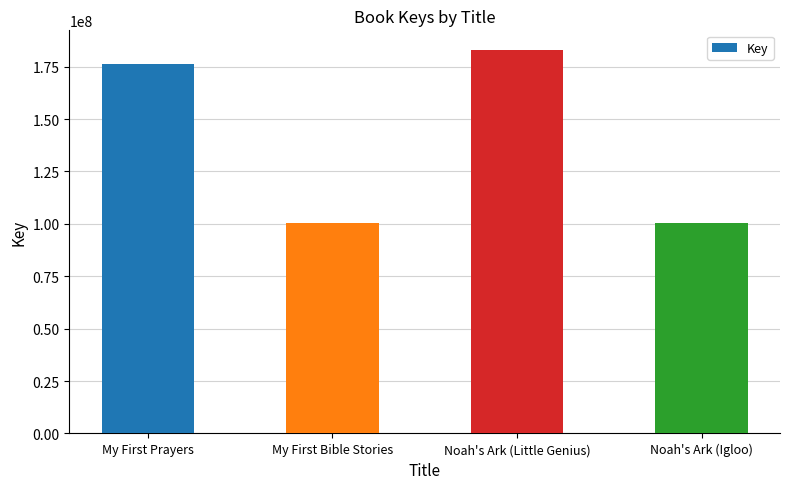

What is the difference between the second highest and second lowest values?

76076052